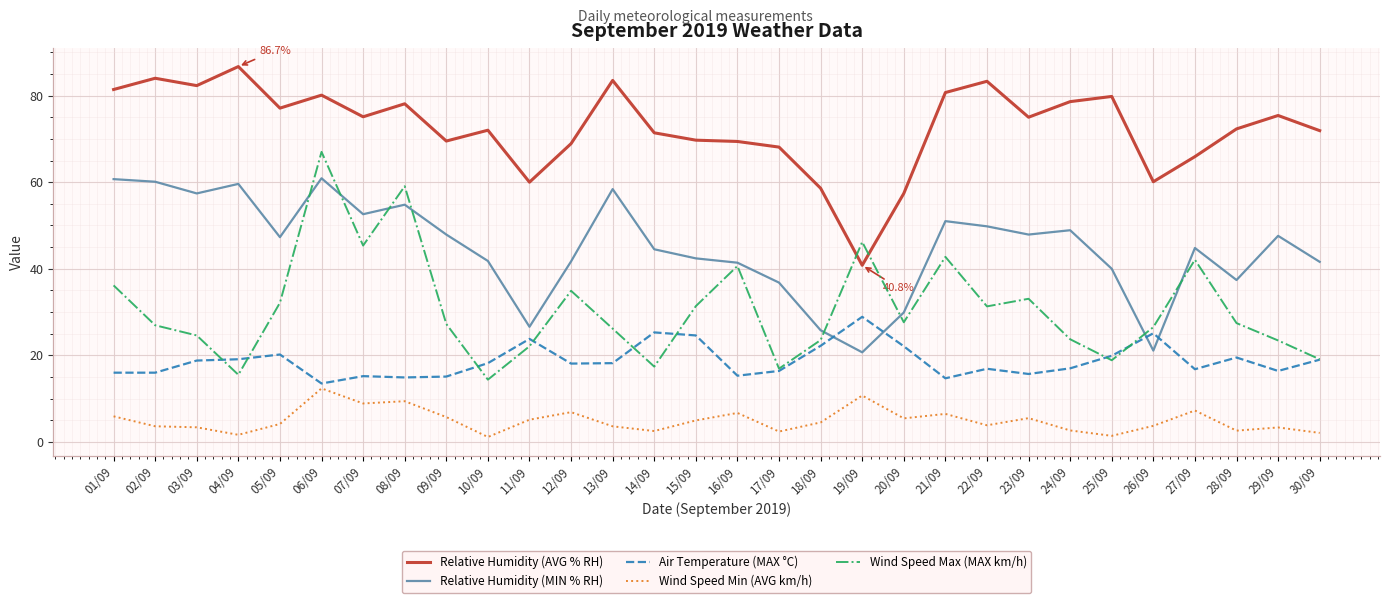

Between 01/09 and 17/09, which series saw the biggest shift?

Relative Humidity (MIN % RH)